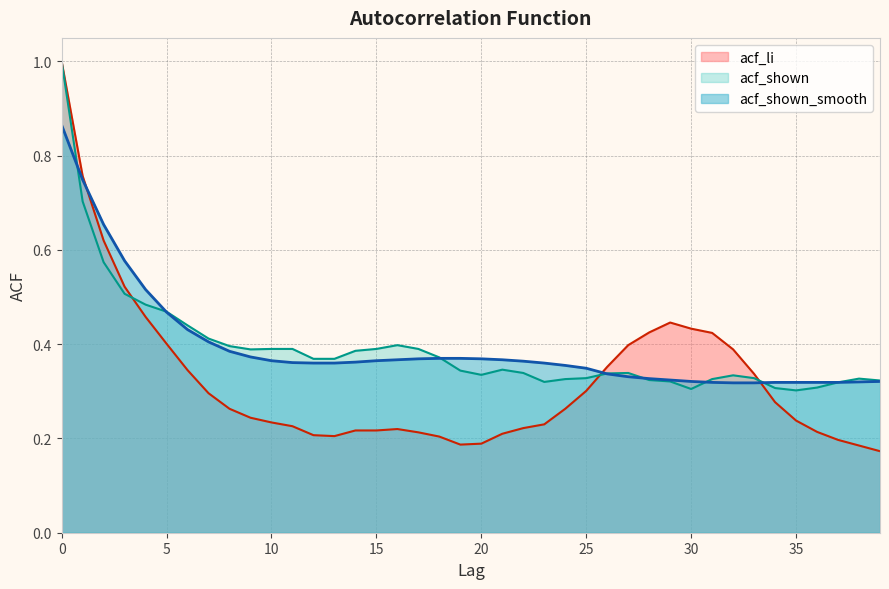

What is the maximum value for acf_shown_smooth?

0.9